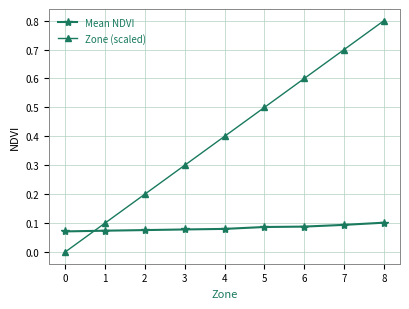

Count the Mean NDVI values in the range 0 to 1.

9